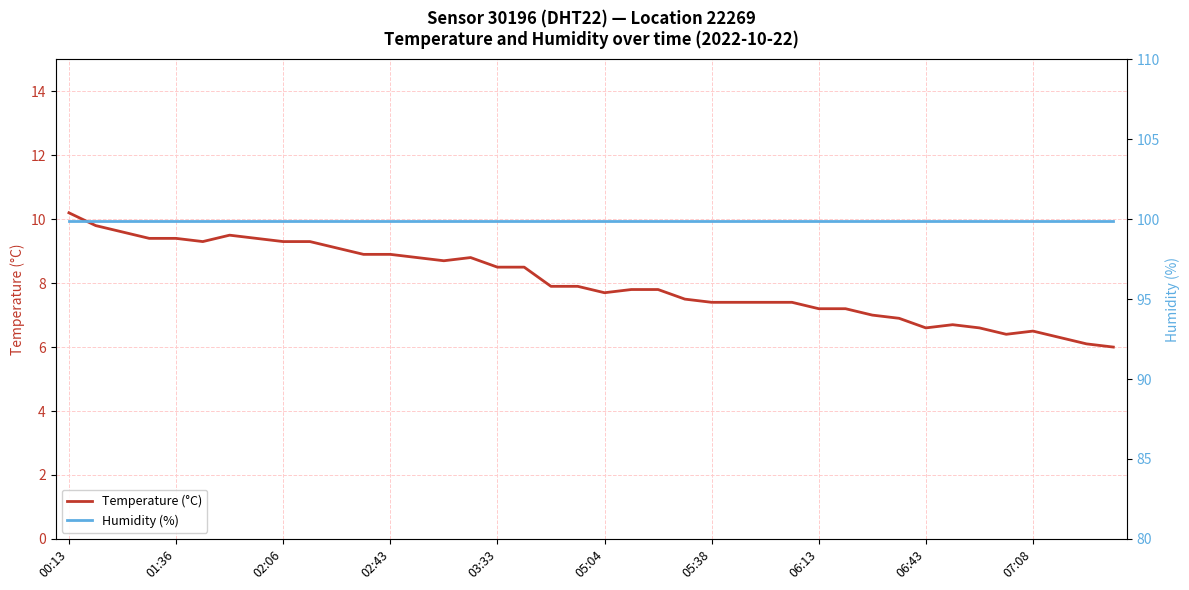

True or false: Humidity (%) has more than 0 points higher than both neighbors.

False